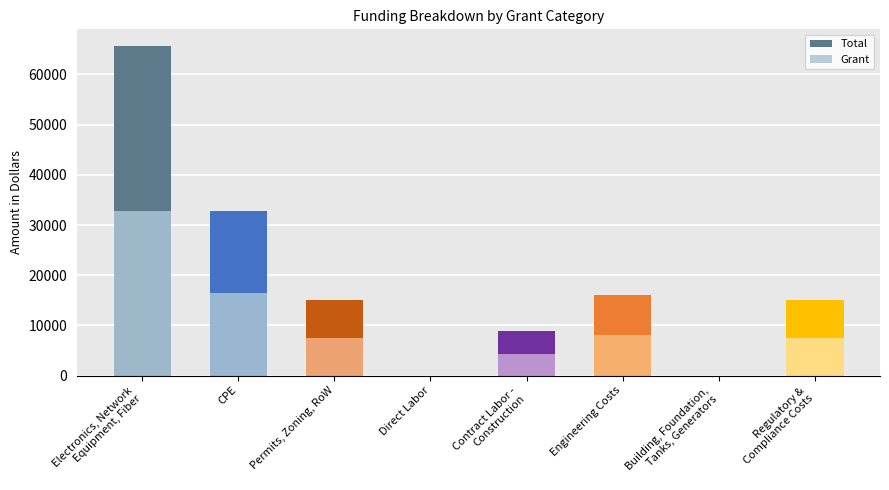

Which series changed the most between Engineering Costs and Building, Foundation,
Tanks, Generators?

Total